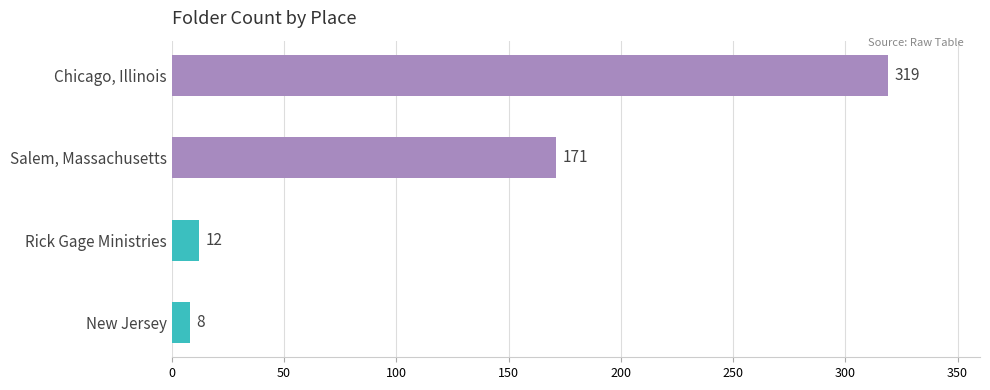

What is the difference between the second highest and second lowest values?

159